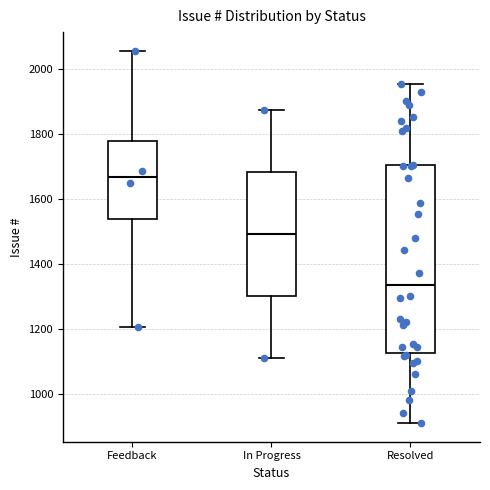

Which box has the highest median line?

Feedback